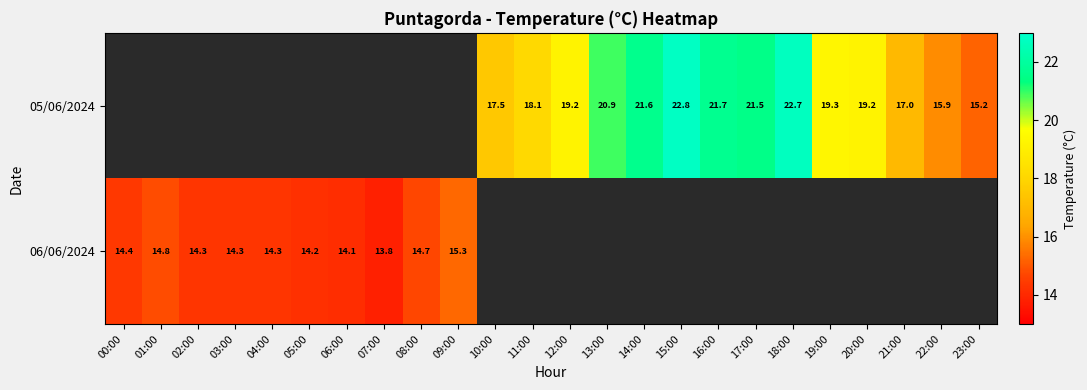

True or false: 06/06/2024 has a value of 25.3 at 01:00.

False